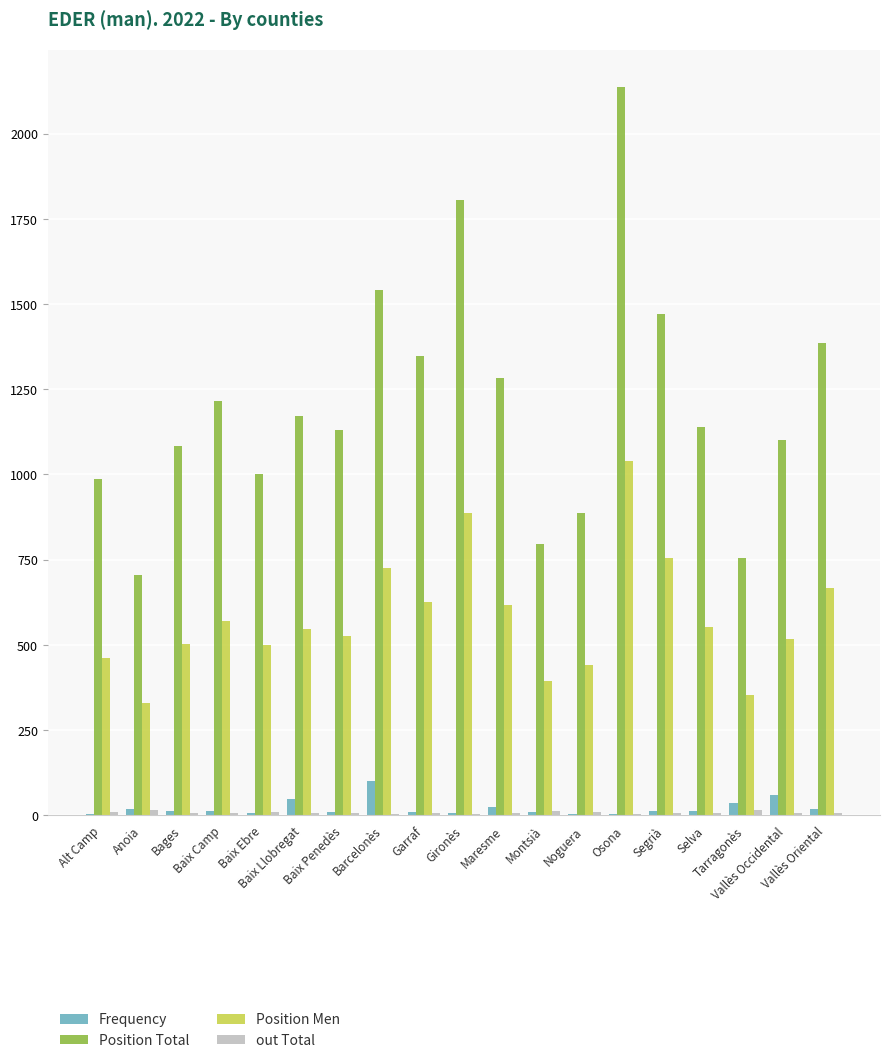

At which label is Position Men closest to 684?

Vallès Oriental